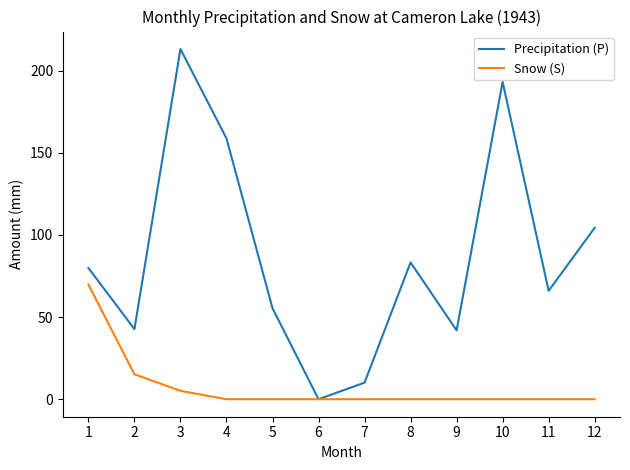

What is the highest value of the Snow (S) series?

69.8